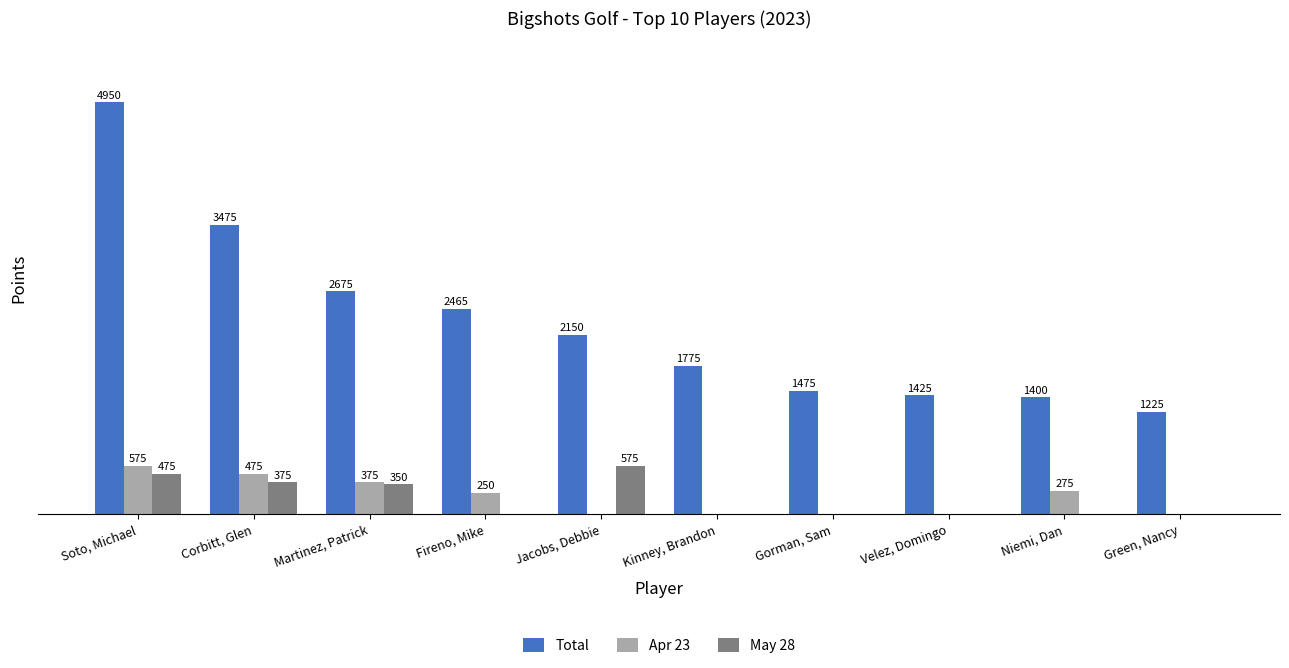

Which series changed the most between Soto, Michael and Kinney, Brandon?

Total